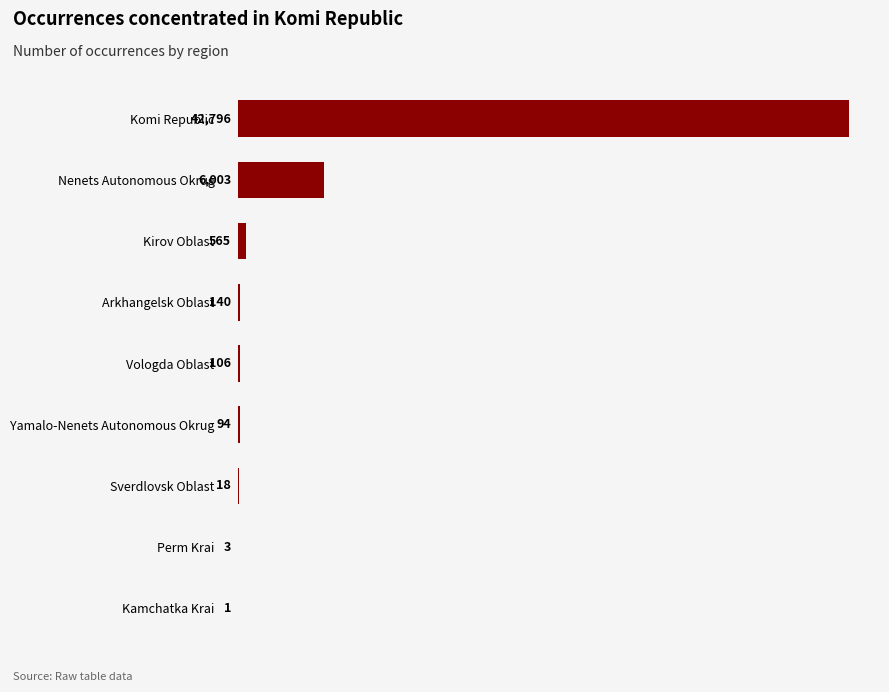

At which label is the value closest to 21398?

Nenets Autonomous Okrug